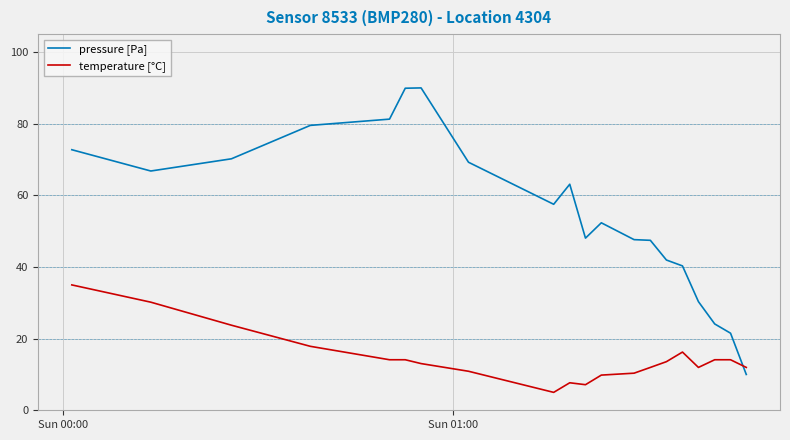

Which series has the widest spread of values?

pressure [Pa]